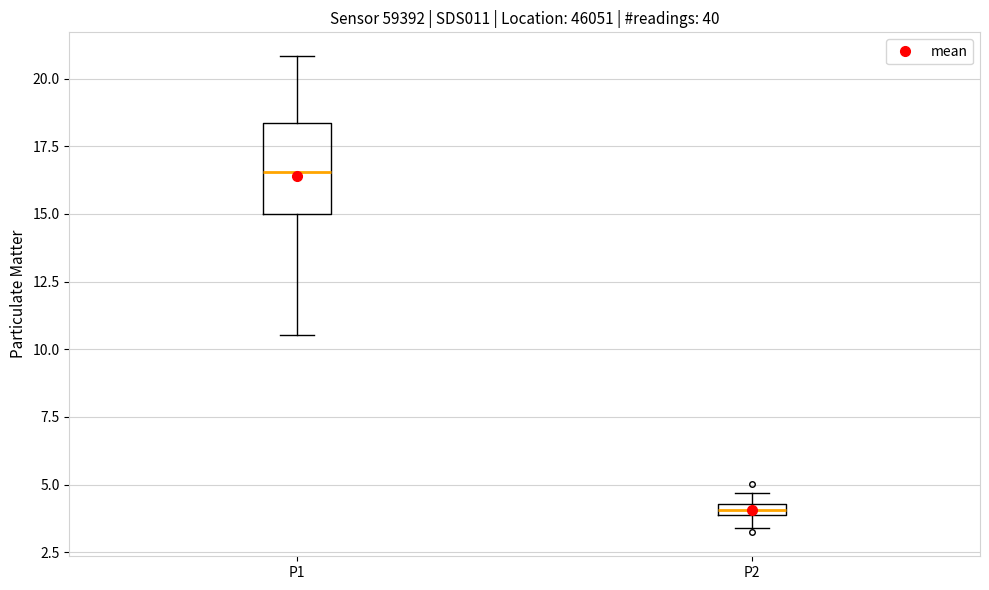

Which box has the highest median line?

P1